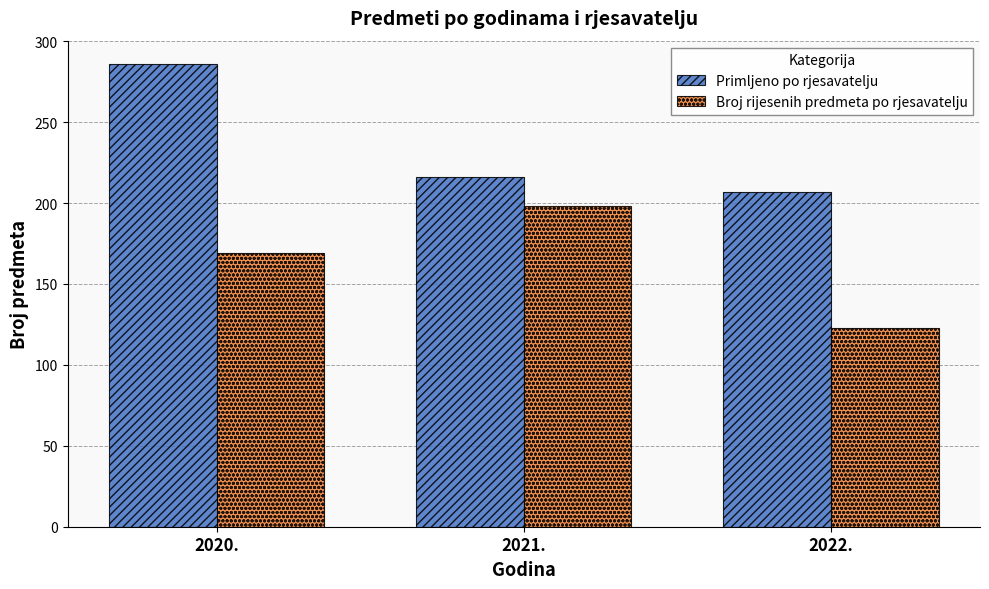

What is the total value across all series at 2022.?

330